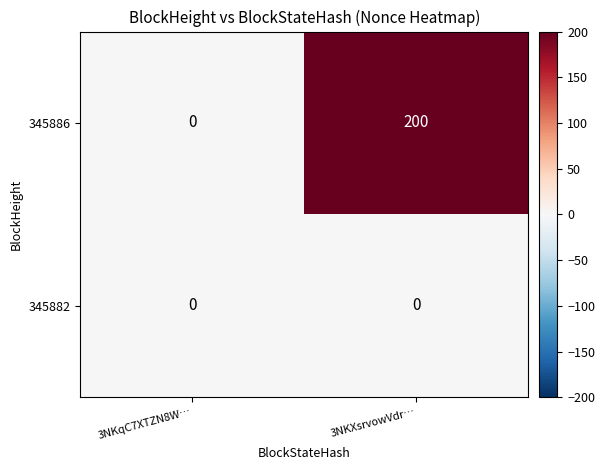

Rank the series at 3NKXsrvowVdr… from highest to lowest value.

345886, 345882